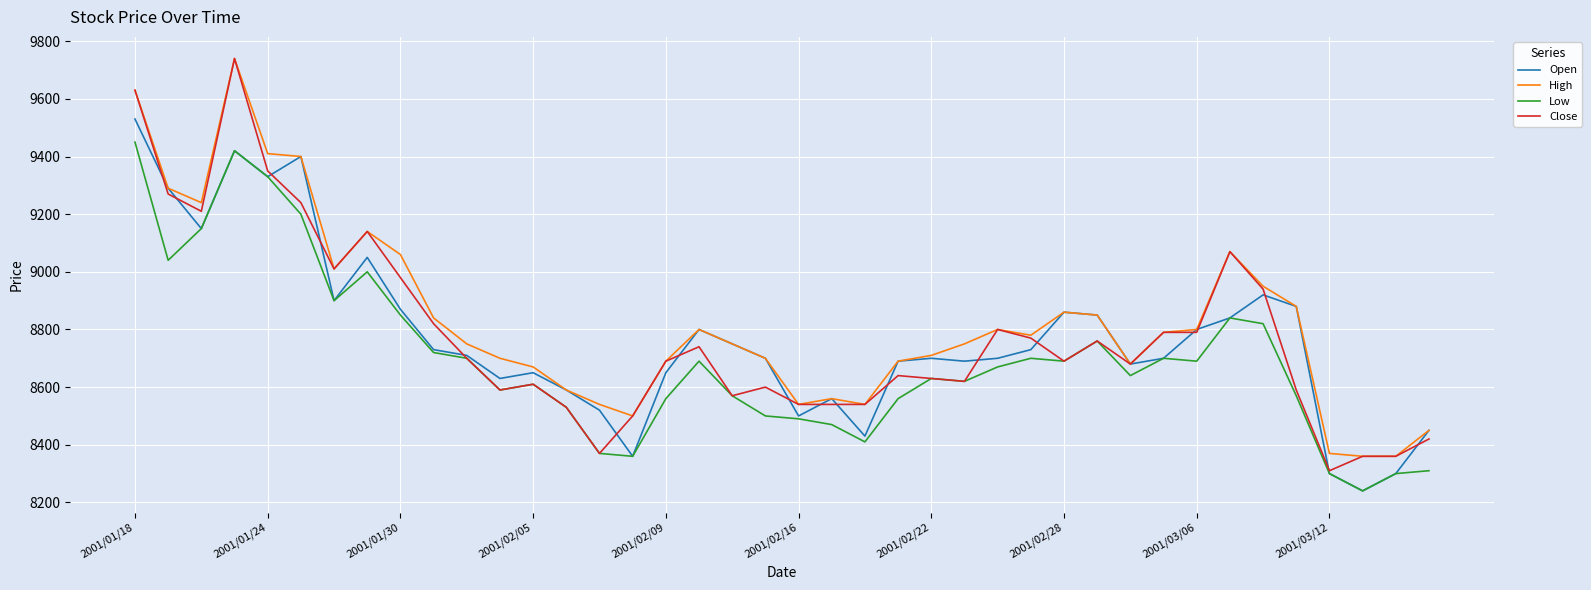

What is the highest value of the Open series?

9530